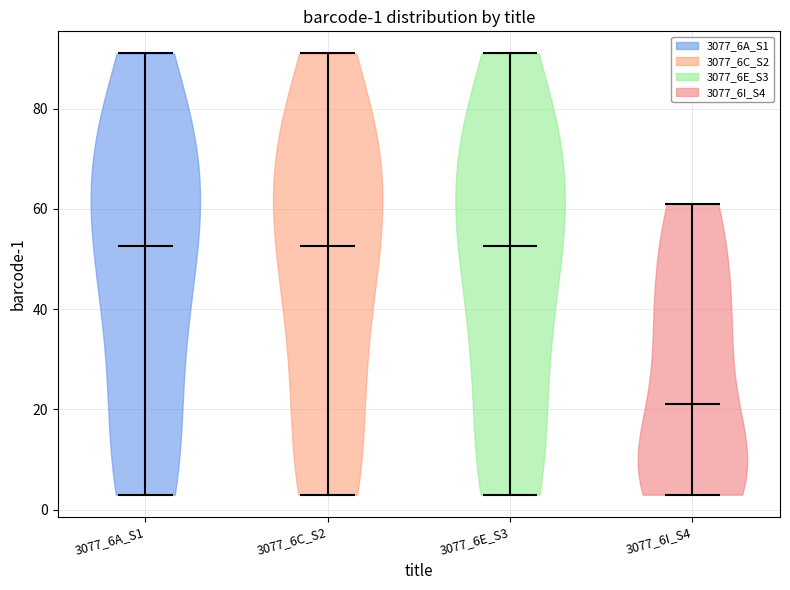

Which violin has the lowest median line?

3077_6I_S4